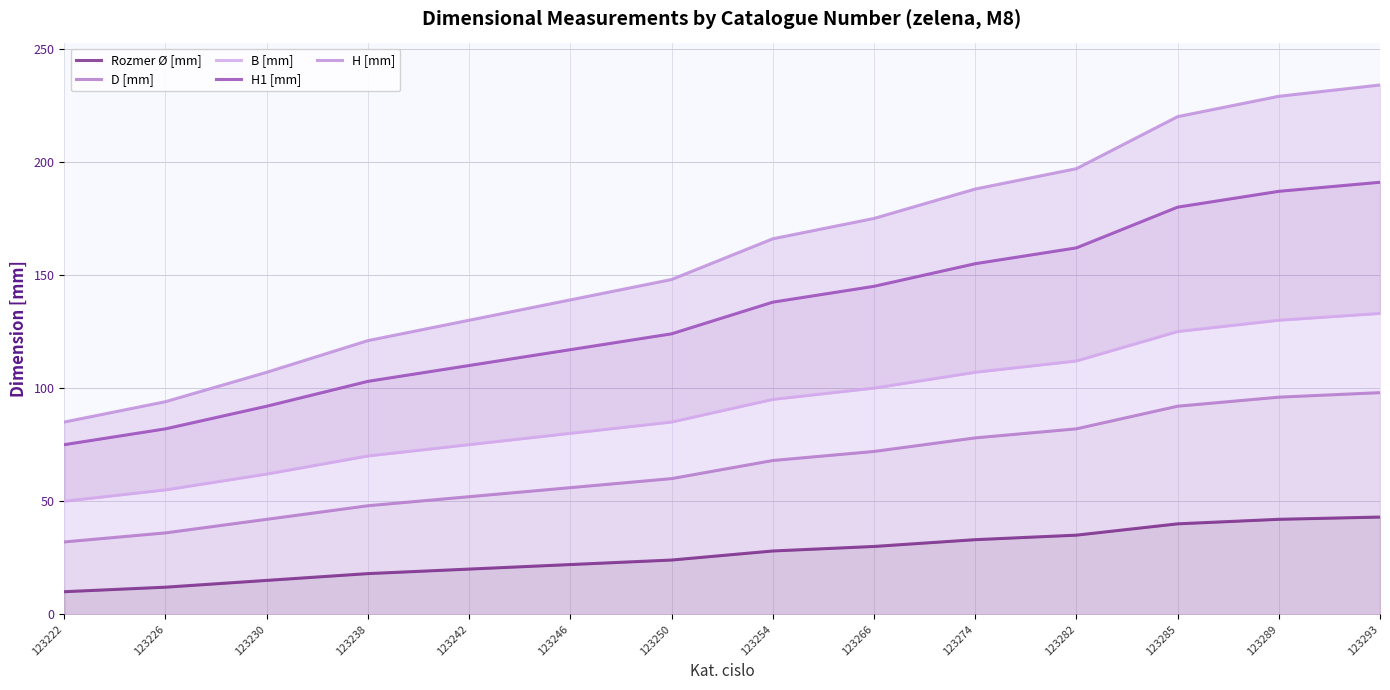

How many values in the D [mm] series are below 68?

7